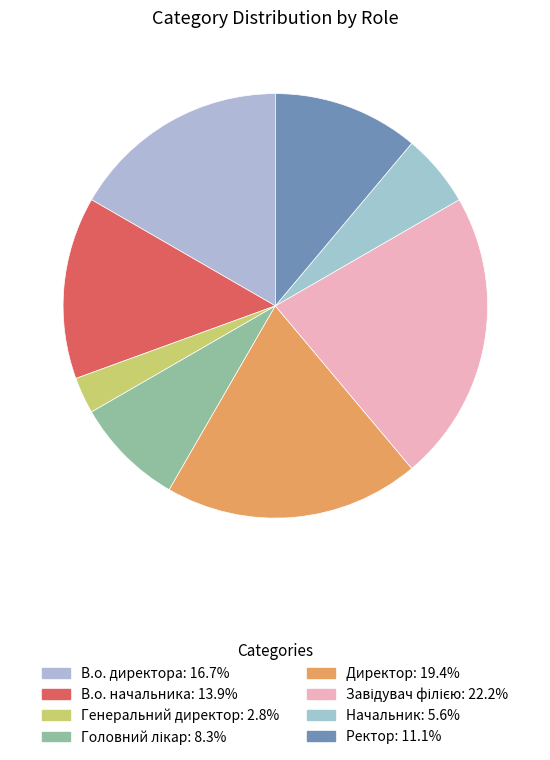

Is there any slice that represents more than half of the pie?

No